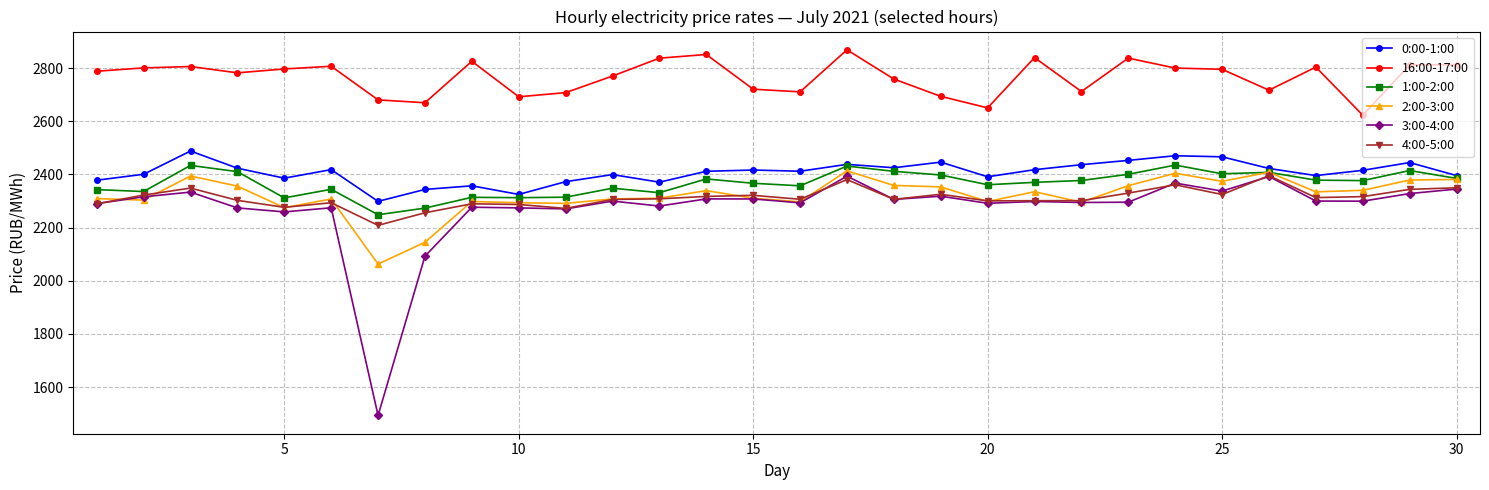

True or false: 3:00-4:00 and 1:00-2:00 intersect in this chart.

False